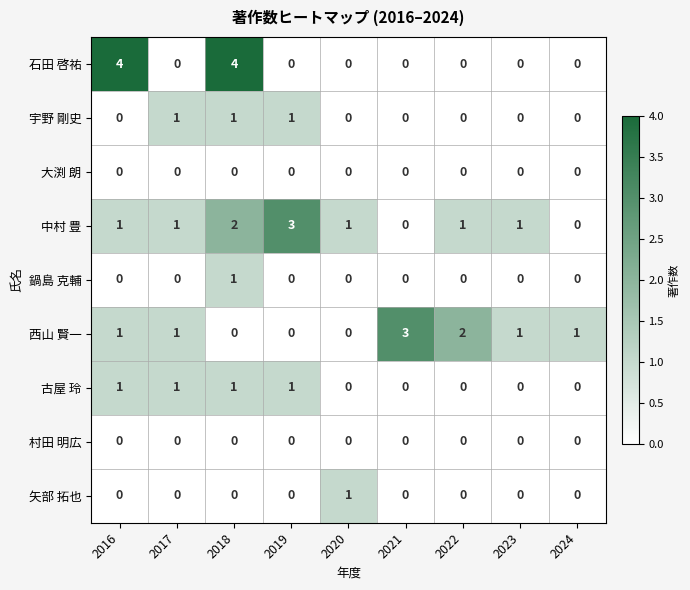

What is the total value across all series at 2023?

2